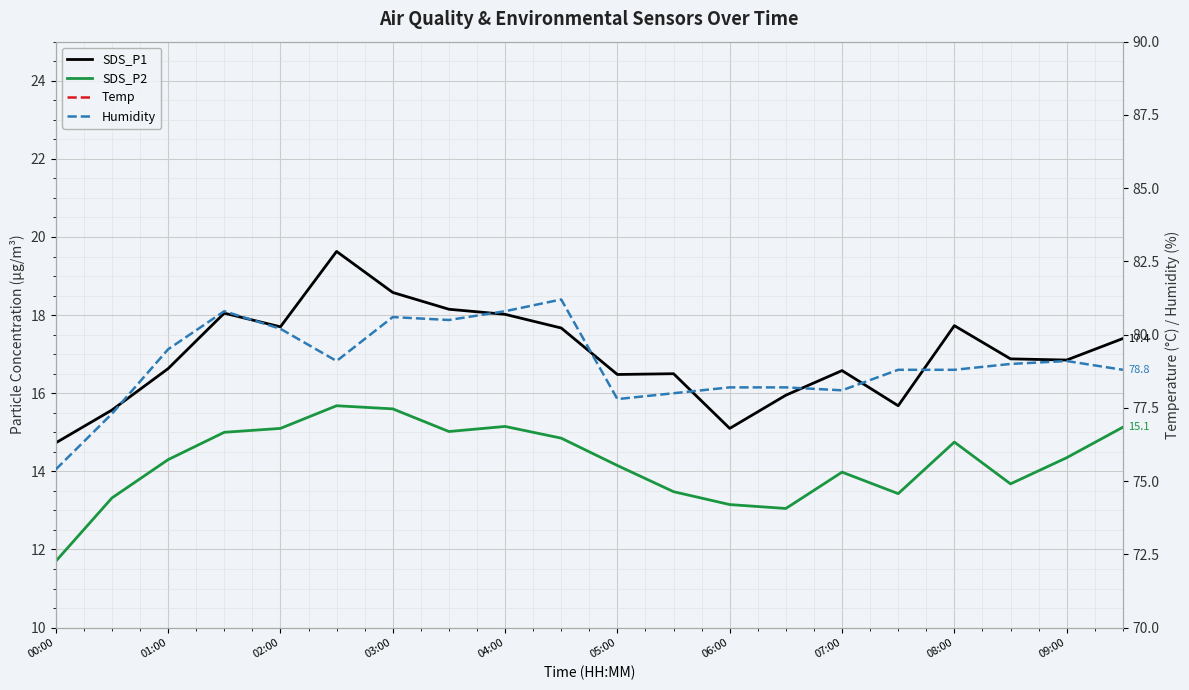

Reading left to right, extract all data points from this chart.

SDS_P1: 14.7	15.6	16.6	18.1	17.7	19.6	18.6	18.1	18.0	17.7	16.5	16.5	15.1	15.9	16.6	15.7	17.7	16.9	16.9	17.4
SDS_P2: 11.7	13.3	14.3	15.0	15.1	15.7	15.6	15.0	15.2	14.8	14.2	13.5	13.2	13.1	14.0	13.4	14.8	13.7	14.3	15.1
Temp: 21.9	21.2	20.6	20.2	20.4	20.3	20.3	20.3	20.2	20.2	21.0	21.0	20.9	20.9	20.8	20.8	20.8	20.7	20.7	20.7
Humidity: 75.4	77.3	79.5	80.8	80.2	79.1	80.6	80.5	80.8	81.2	77.8	78.0	78.2	78.2	78.1	78.8	78.8	79.0	79.1	78.8